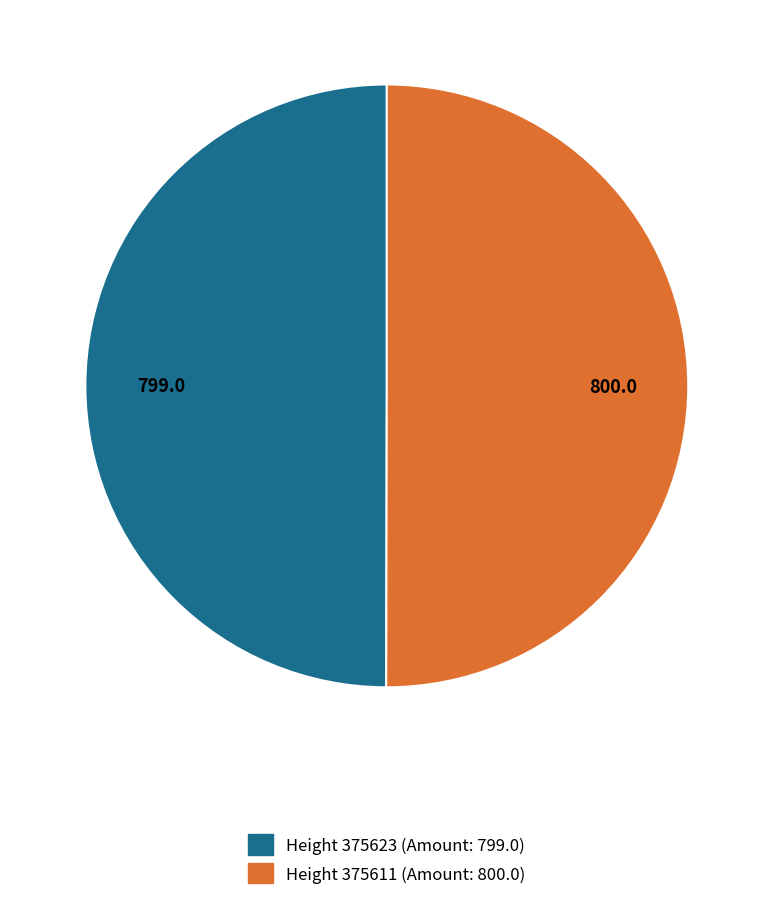

How many slices are in this pie chart?

2